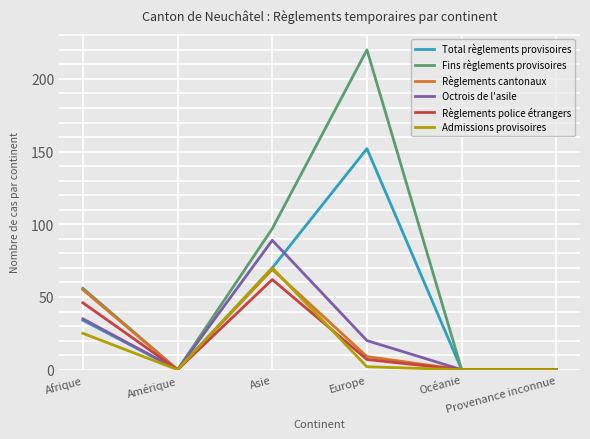

The value of Fins règlements provisoires at Asie is 61. True or false?

False